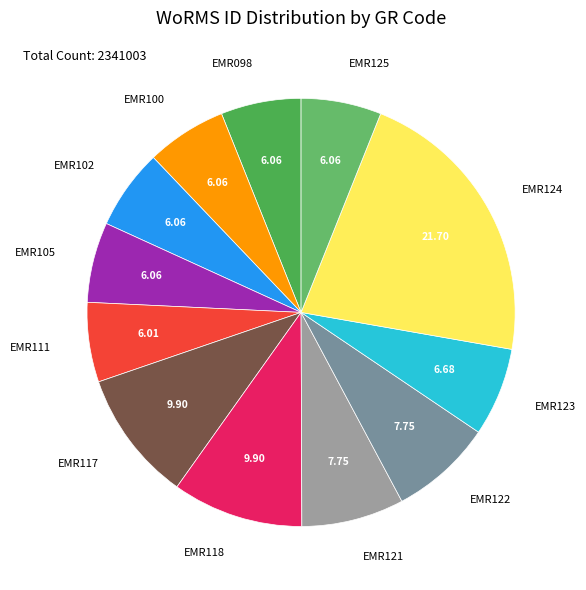

Is there any slice that represents more than half of the pie?

No